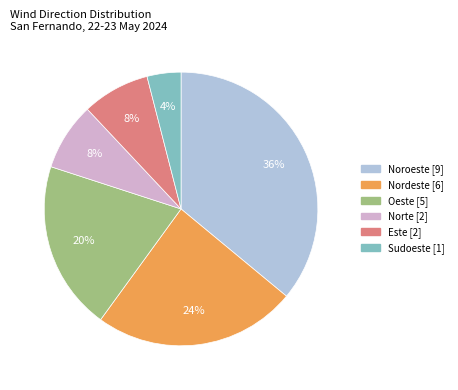

Count the number of slices in the pie.

6